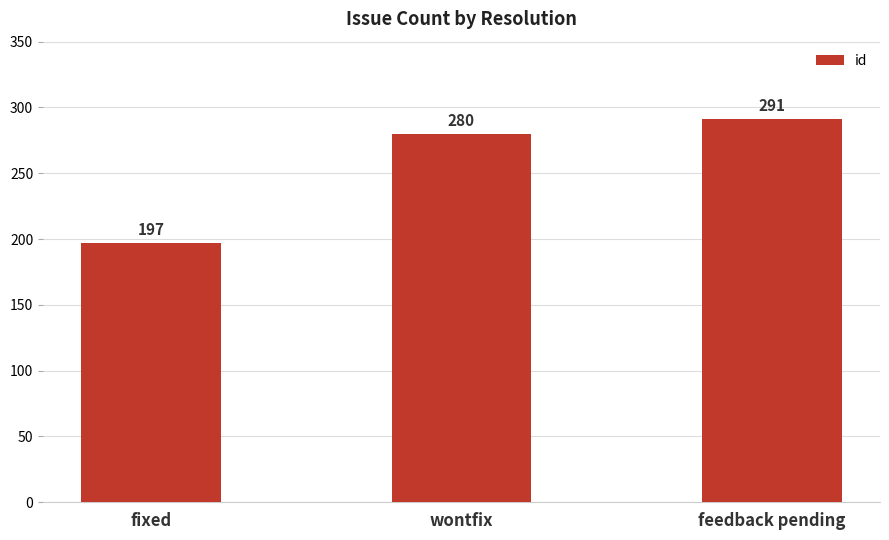

The chart shows a value of 281 at fixed. True or false?

False